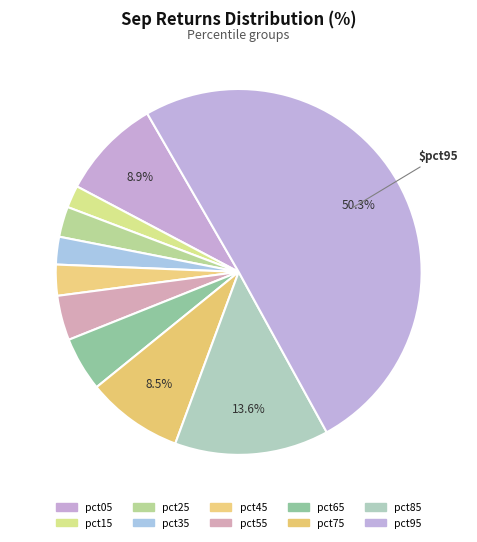

What percentage is the pct35 slice, to the nearest percent?

2%